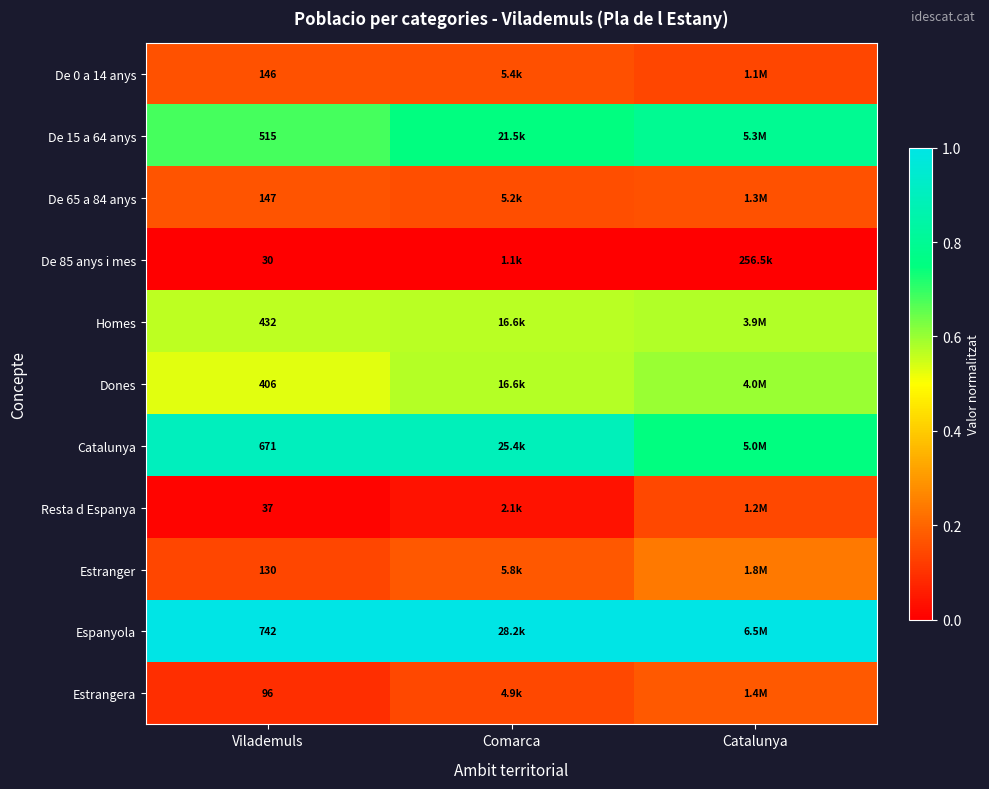

Which series has the largest total across all categories?

Espanyola